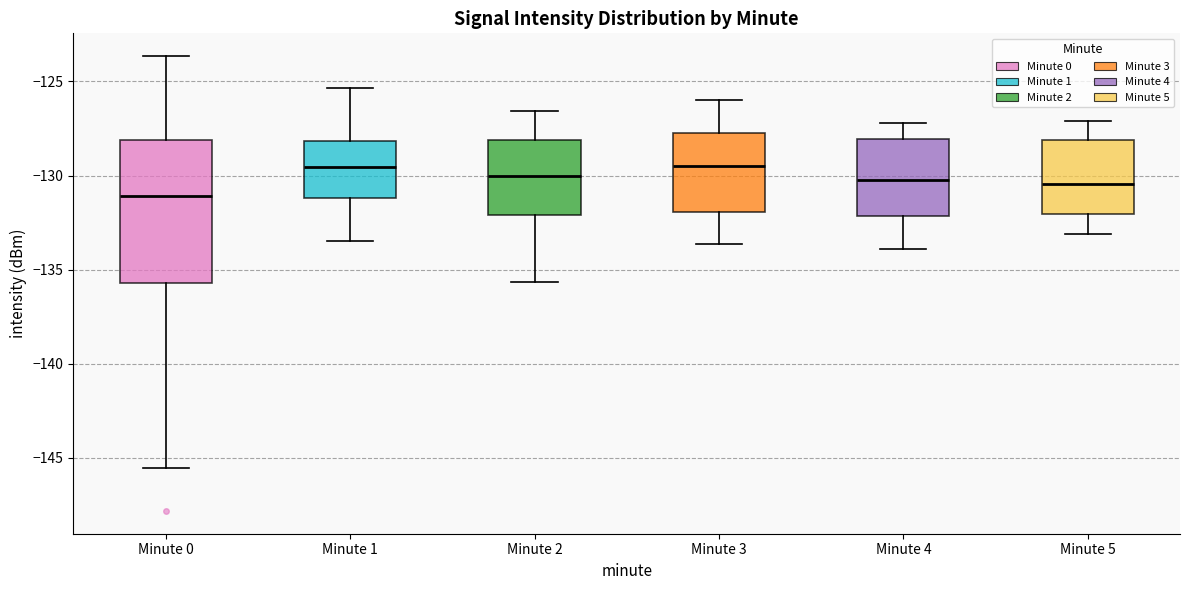

Where is the lower edge of the box for Minute 1 on the y-axis? The values are not printed on the chart, so give them approximately, as read against the axis.

-131.0